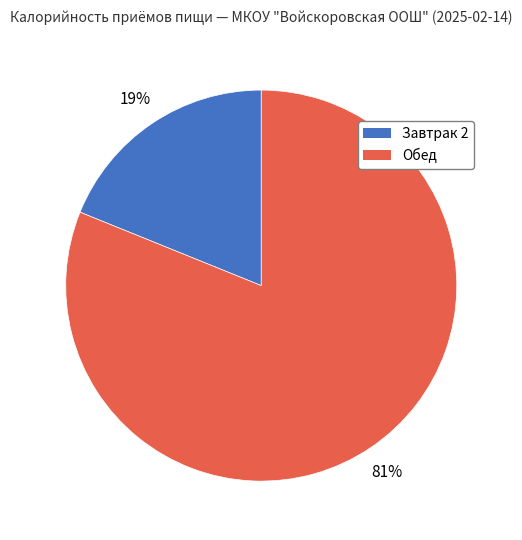

To the nearest percent, what is the difference between the largest and smallest slice percentages?

62%